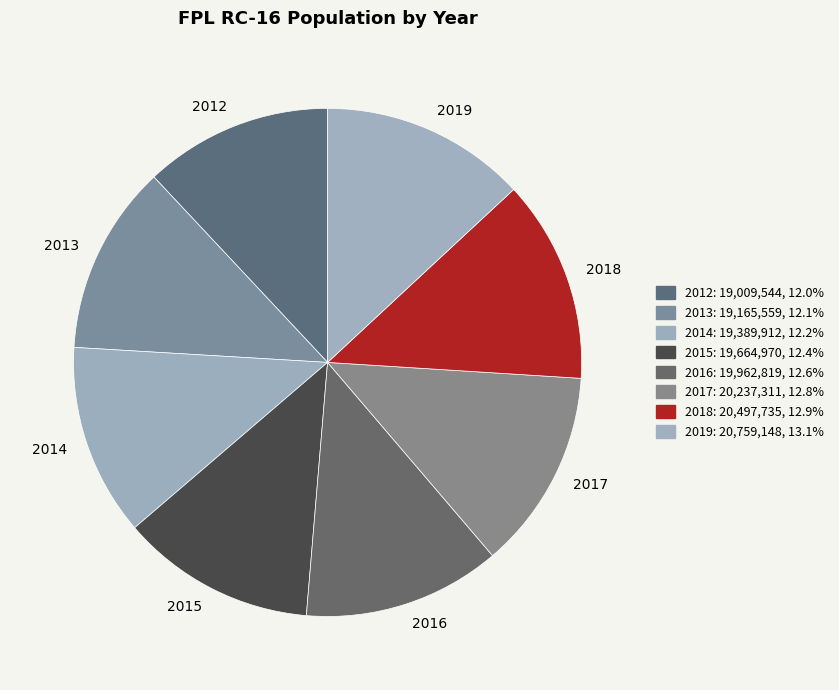

What is the ratio of the value at 2016 to the value at 2019?

1.0